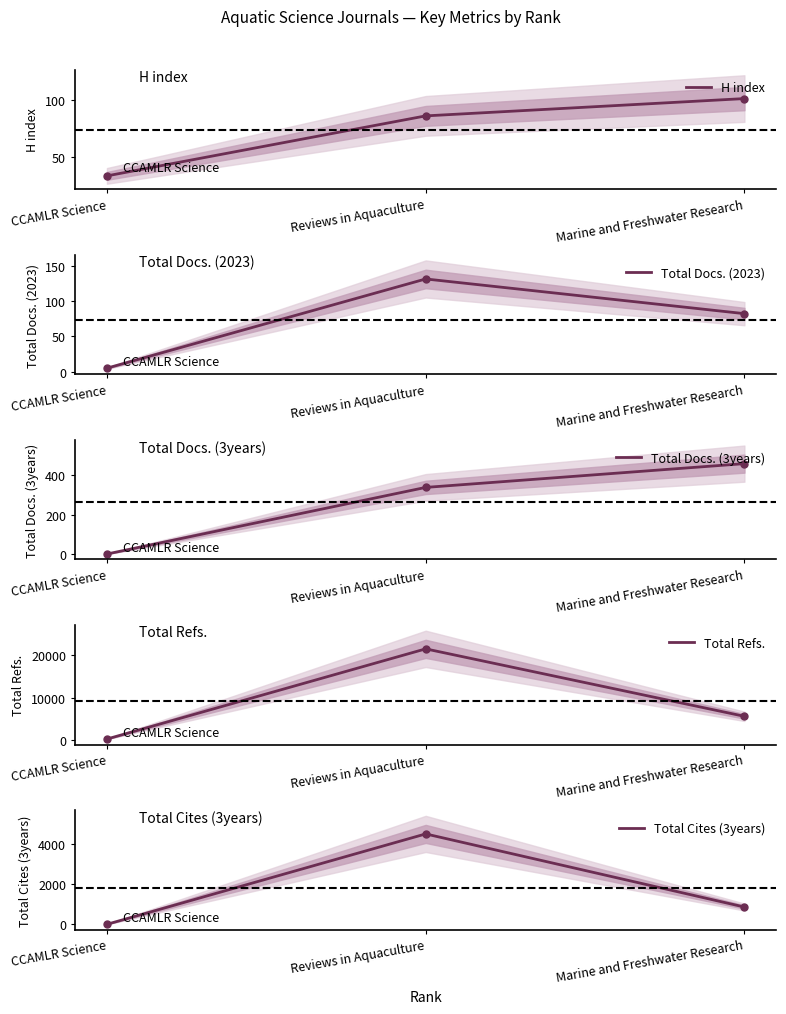

Which series has the largest range (max minus min)?

Total Refs.